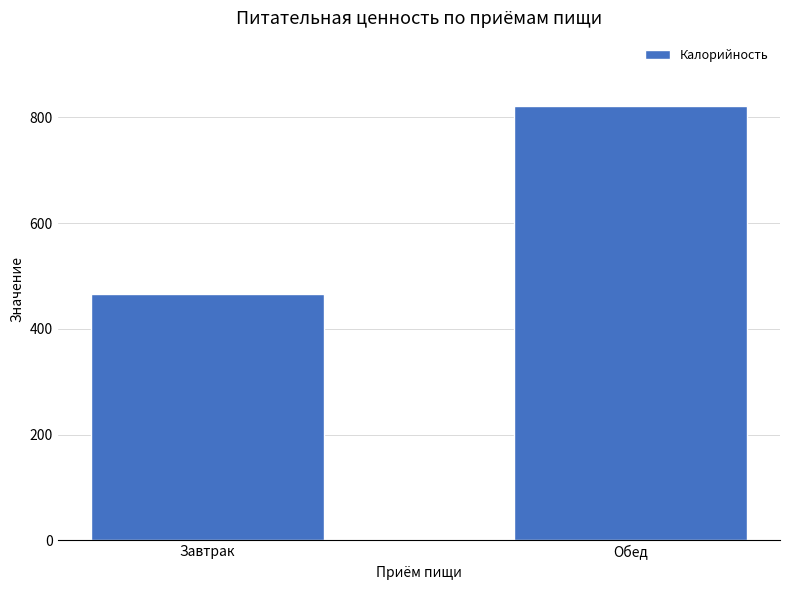

Are the bars horizontal?

No